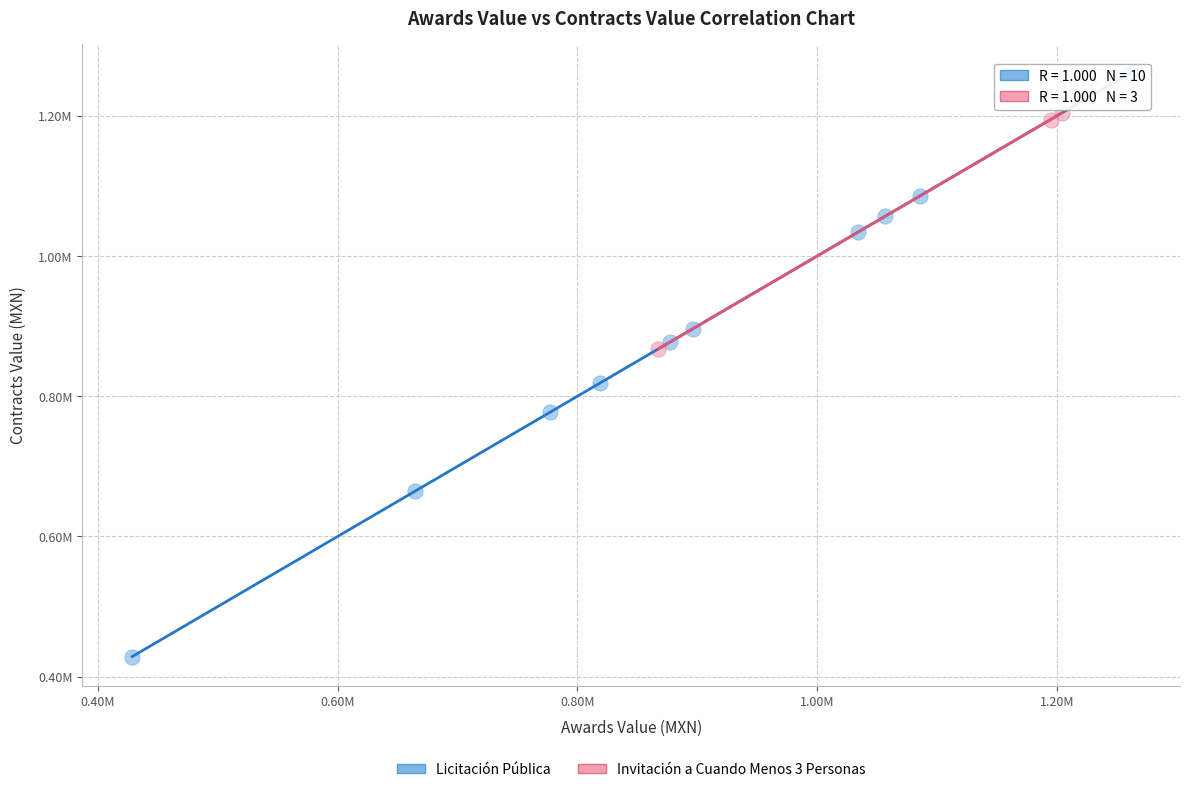

Which series reaches the maximum Y coordinate?

Licitación Pública